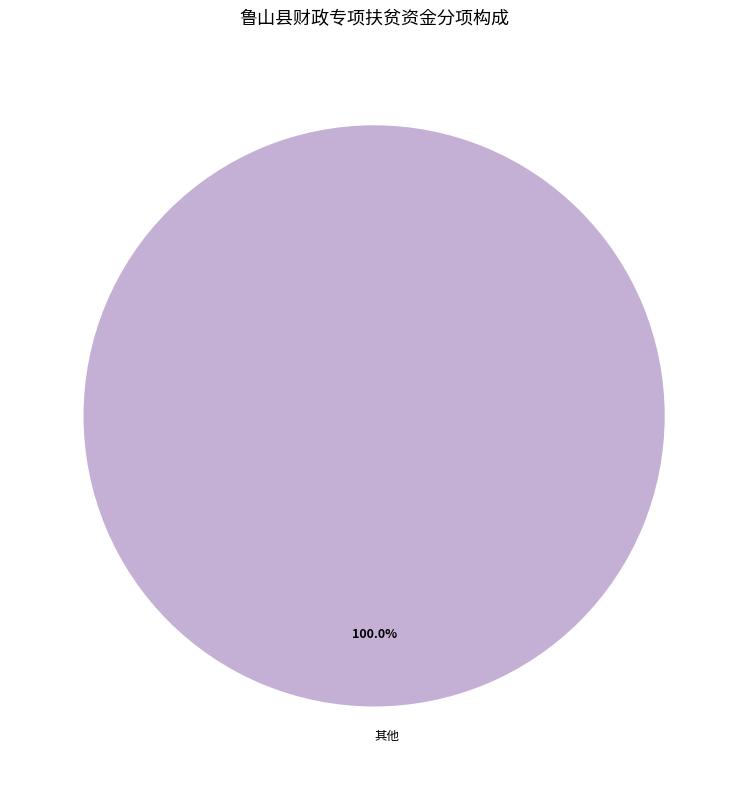

Rank the categories by value from highest to lowest.

其他